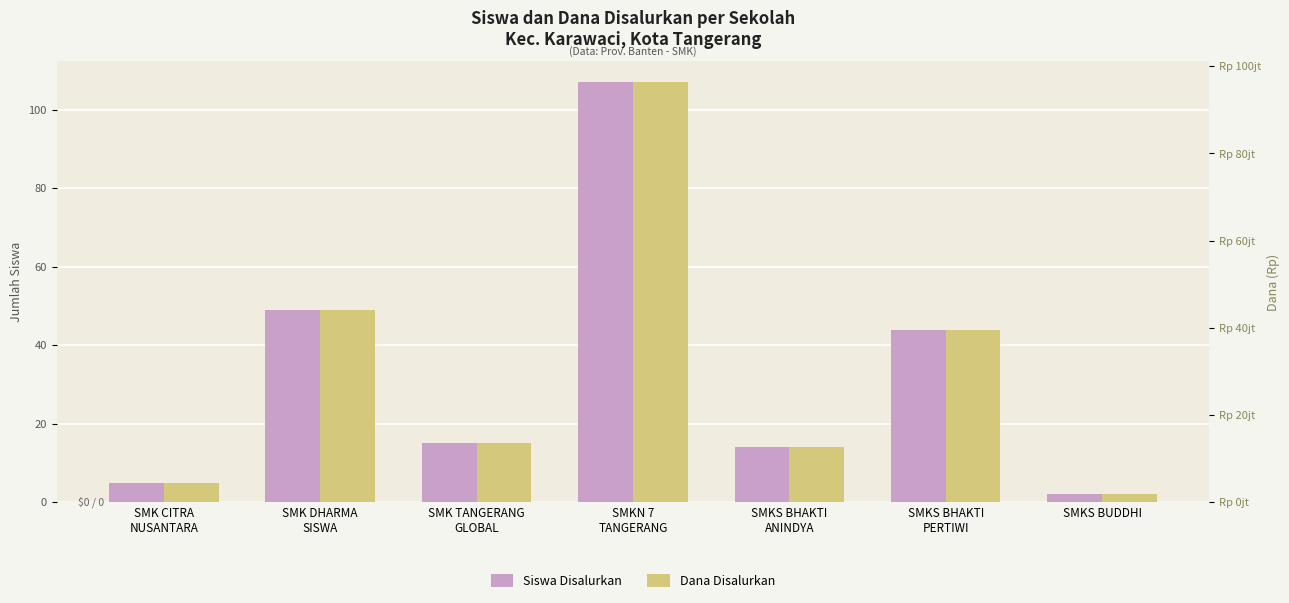

How many values in the Dana Disalurkan series are below 13500000?

3